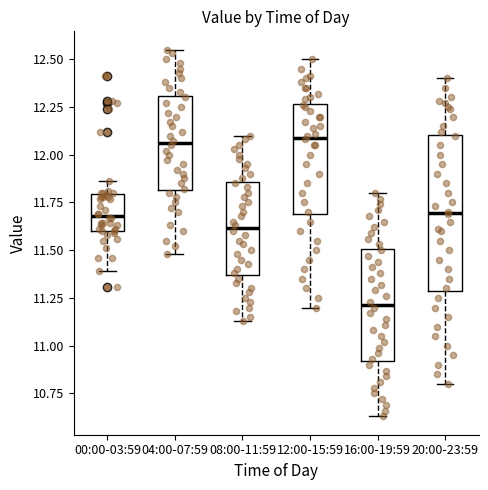

Which box has the lowest median line?

16:00-19:59